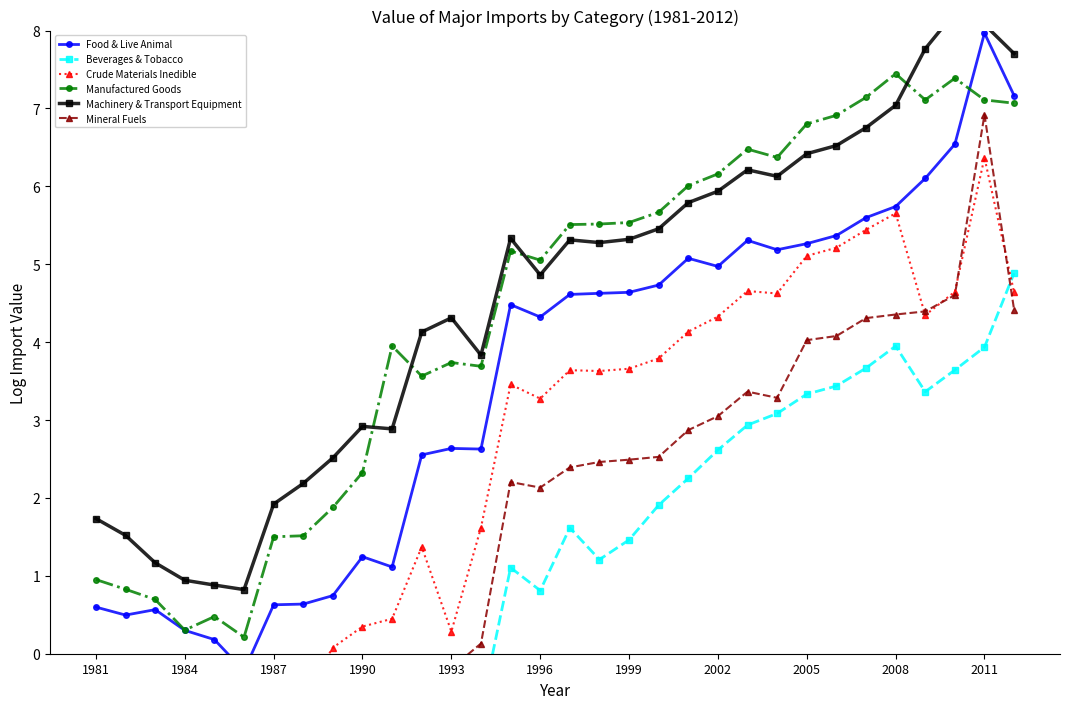

The value of Beverages & Tobacco at 16 is 1.6. True or false?

True